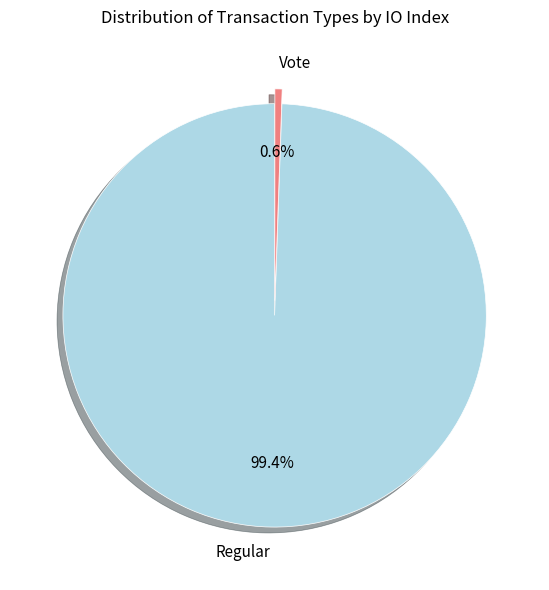

To the nearest percent, what is the combined percentage of Vote and Regular?

100%